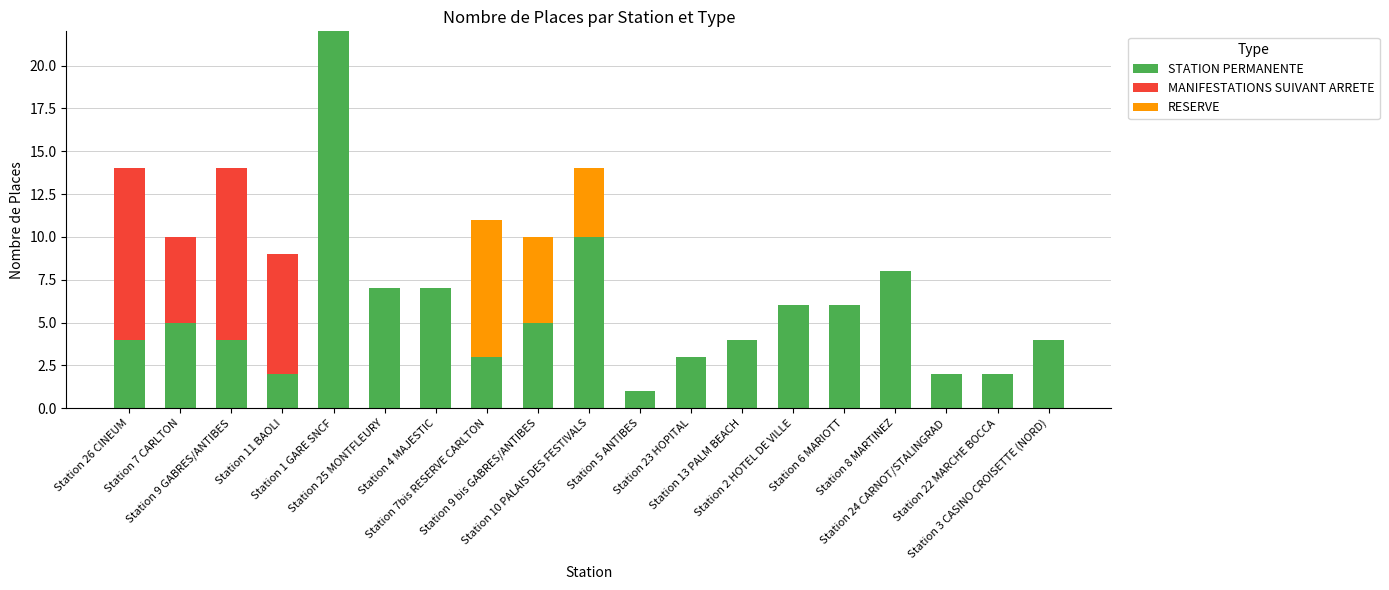

What is the maximum value for STATION PERMANENTE?

22